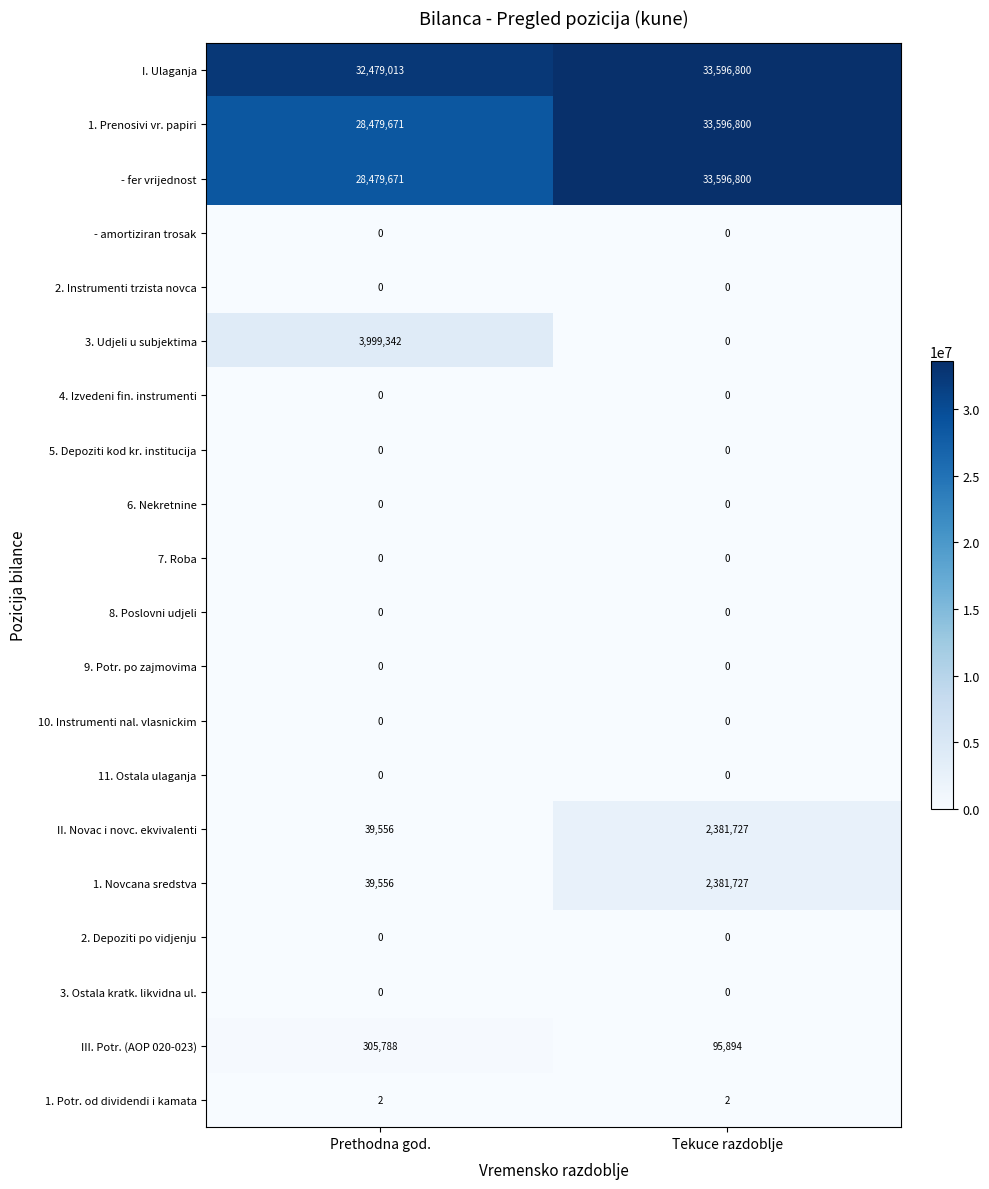

The III. Potr. (AOP 020-023) series shows 151596 at Tekuce razdoblje. True or false?

False